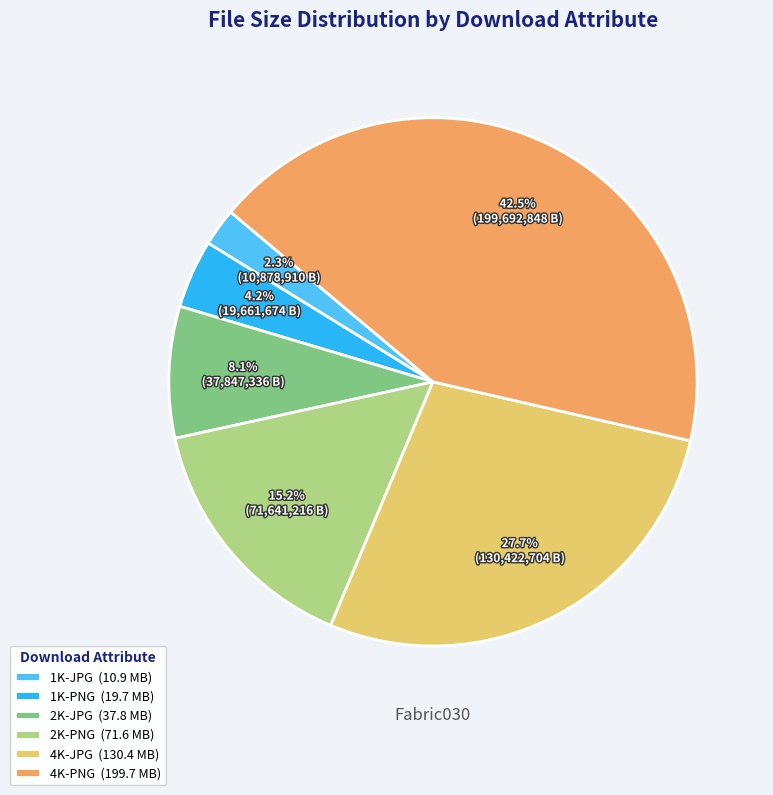

Is there any slice that represents more than half of the pie?

No